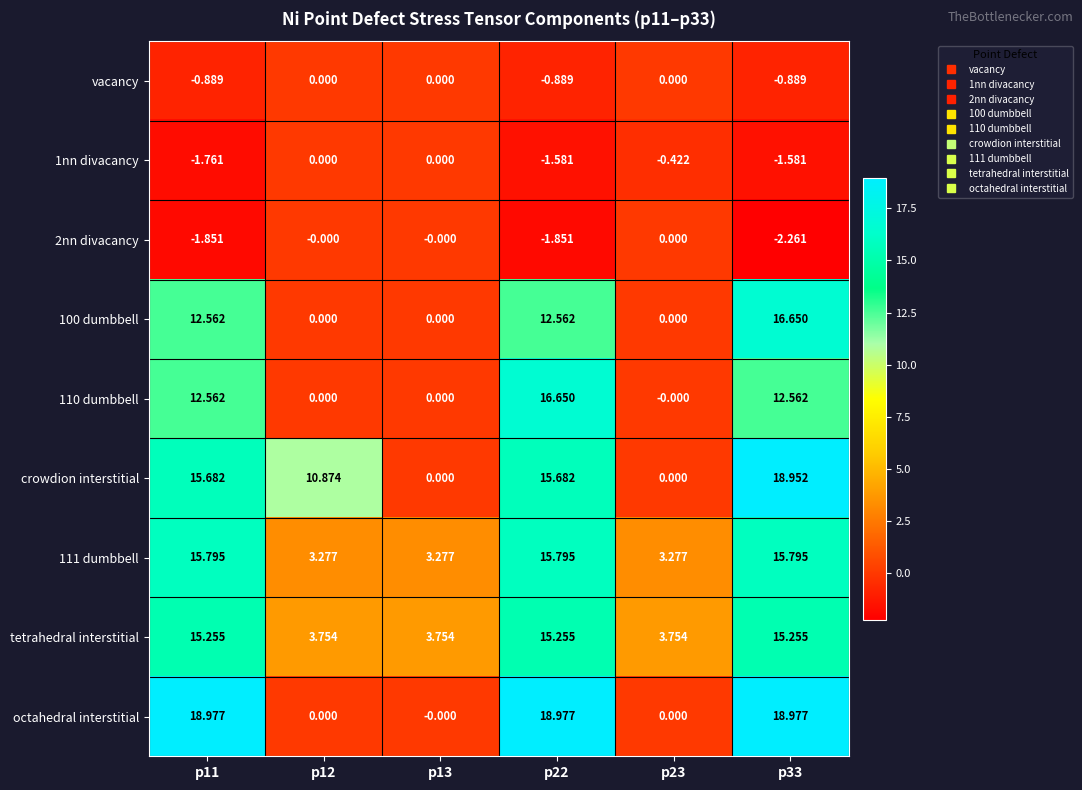

Is the value of 111 dumbbell at p33 greater than the value of 110 dumbbell at p23?

Yes